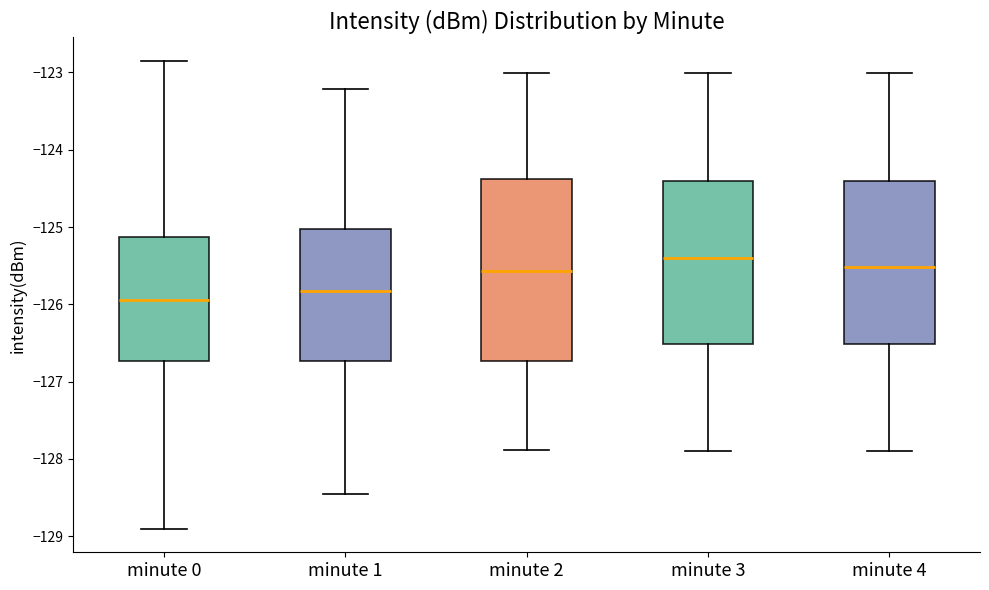

Where does the lower whisker of the box for minute 3 end on the y-axis? The values are not printed on the chart, so give them approximately, as read against the axis.

-127.9